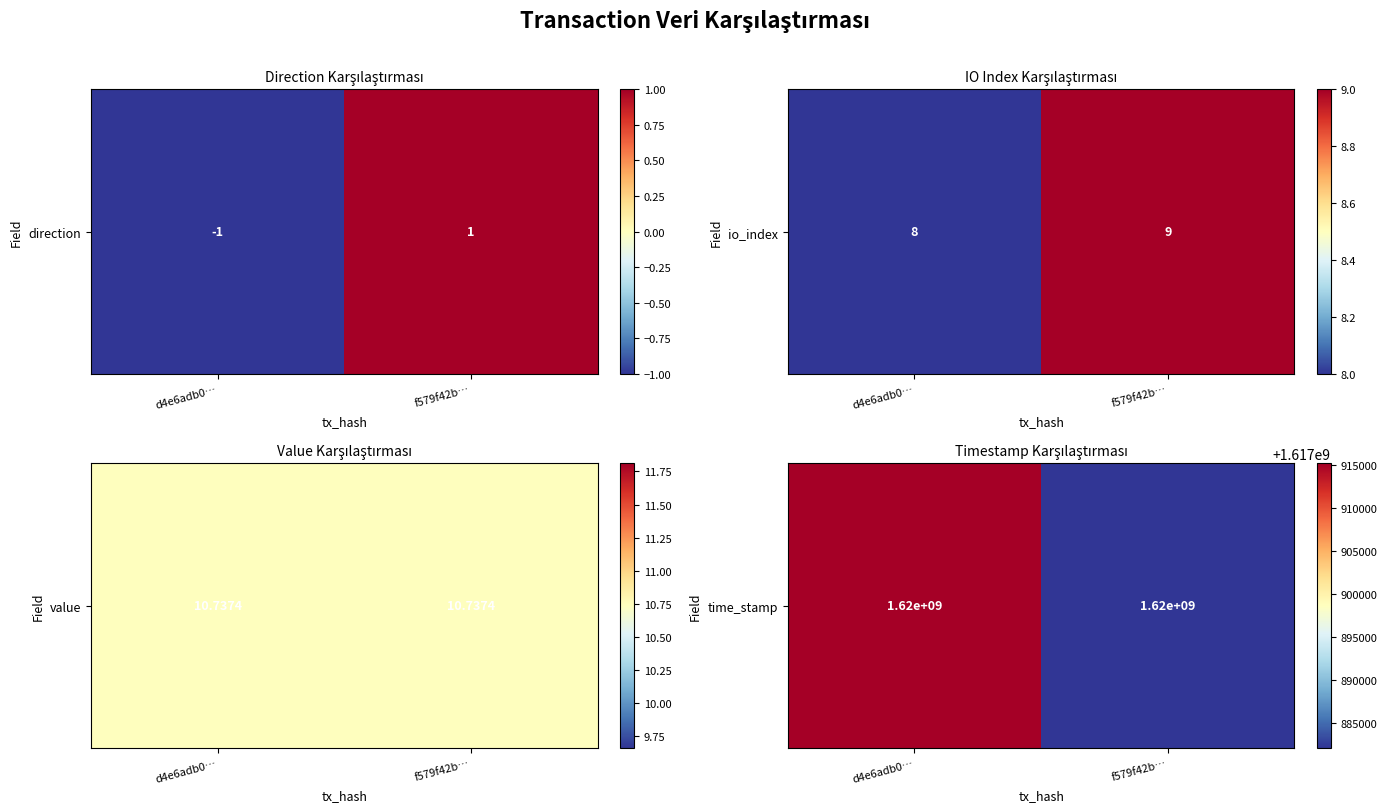

Which label corresponds to the largest value in the chart?

d4e6adb0…